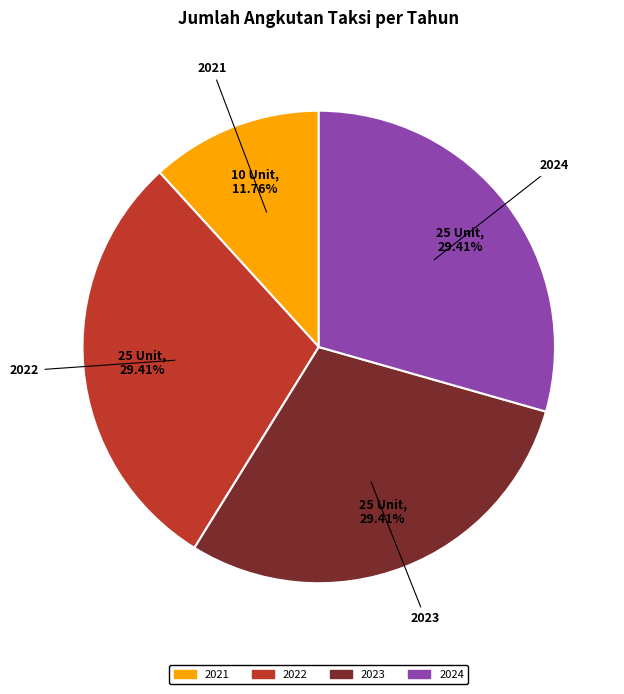

Is there any slice that represents more than half of the pie?

No